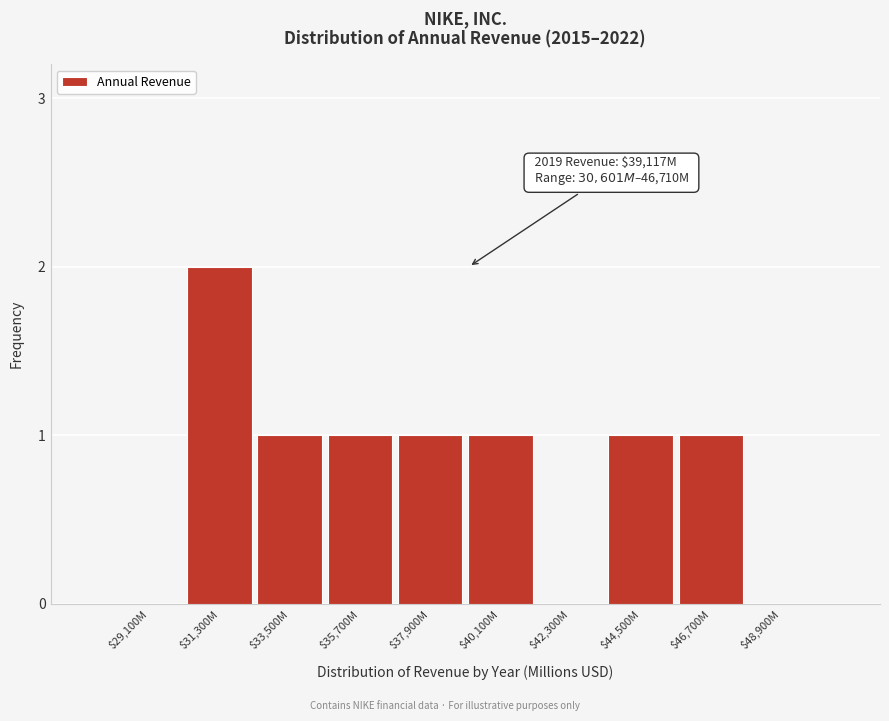

The value at $48,900M is 1. True or false?

False